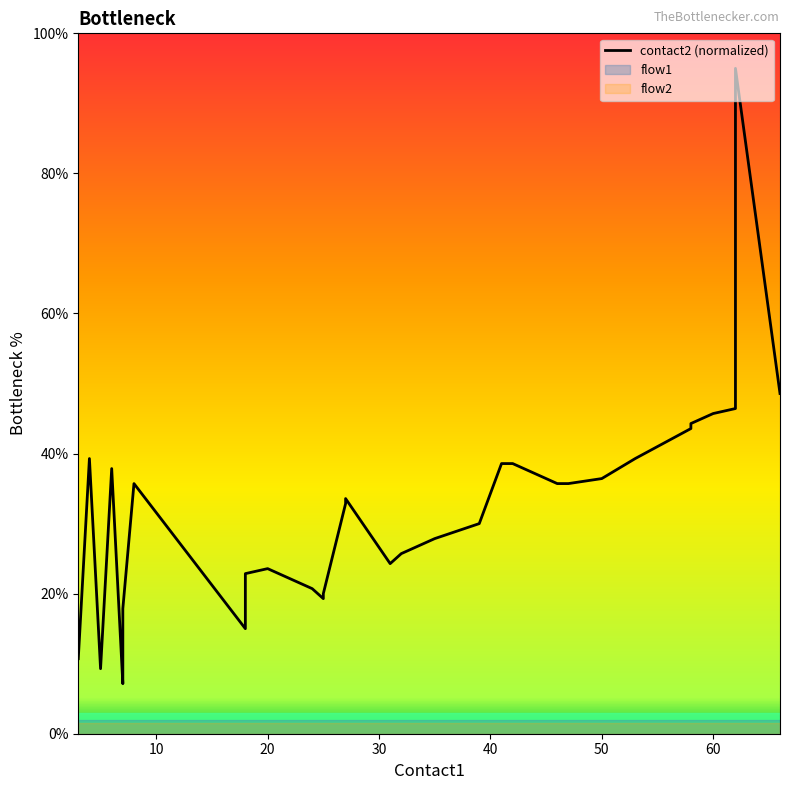

What is the difference between the second highest and second lowest values?

40.7